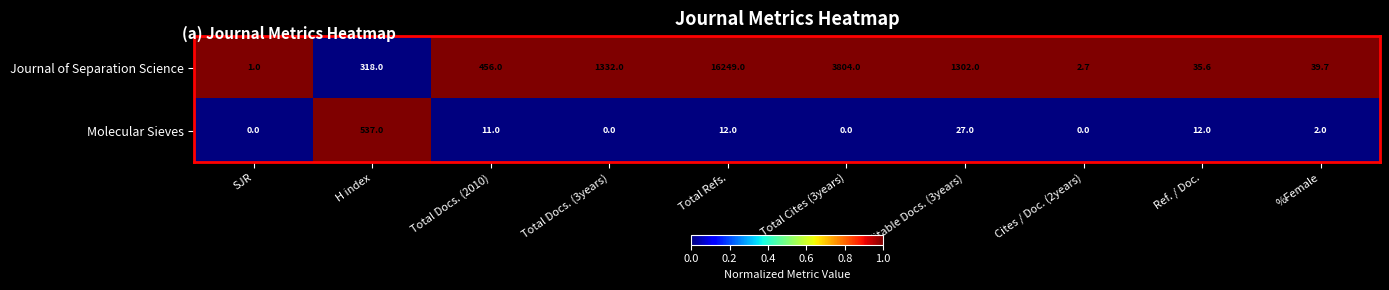

Between Total Docs. (2010) and Ref. / Doc., which series saw the biggest shift?

Journal of Separation Science